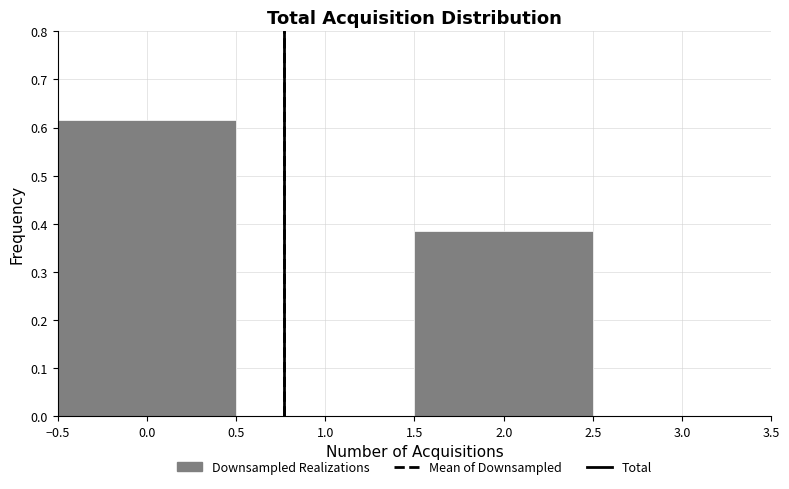

How tall is the bar that spans -0.5 to 0.5 on the x-axis? The values are not printed on the chart, so give them approximately, as read against the axis.

0.62